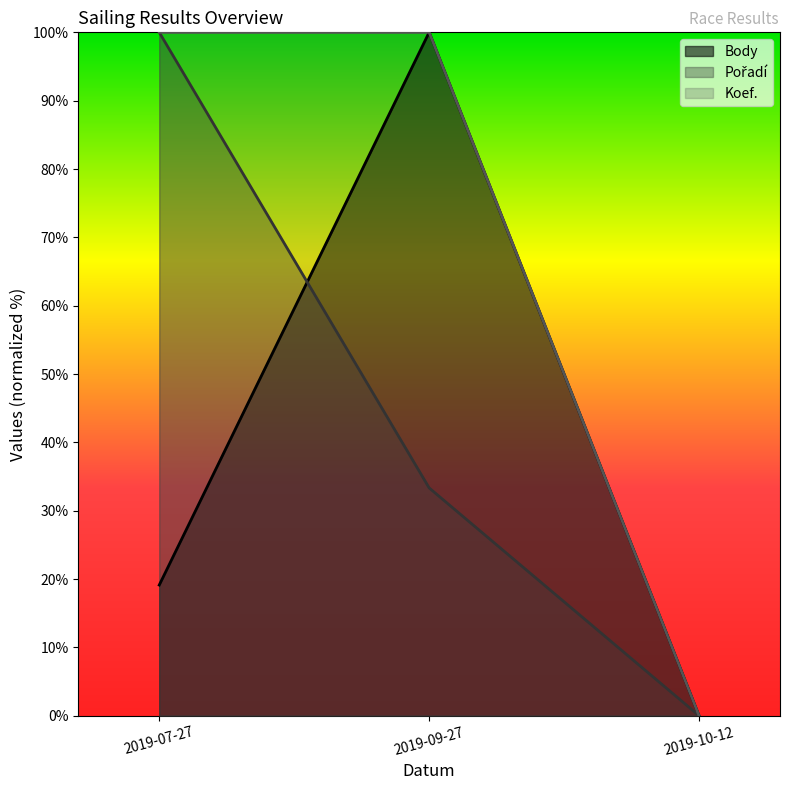

List the series in order of their overall mean, highest first.

Koef., Pořadí, Body